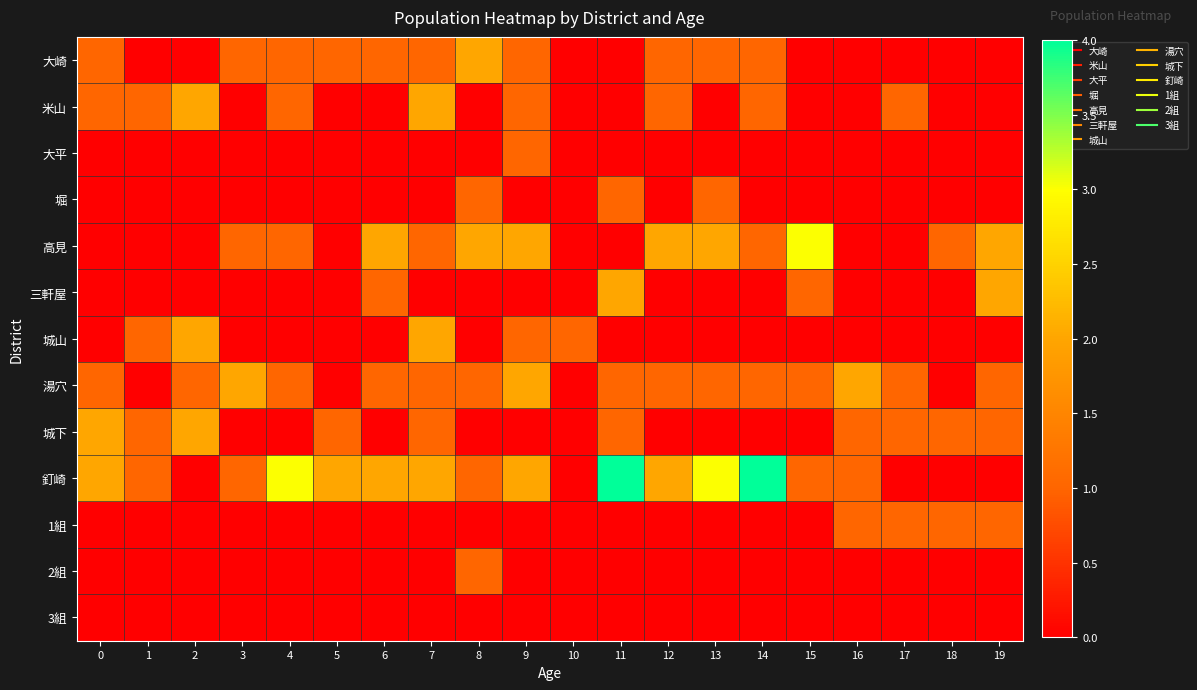

Which label corresponds to the largest value in the chart?

11